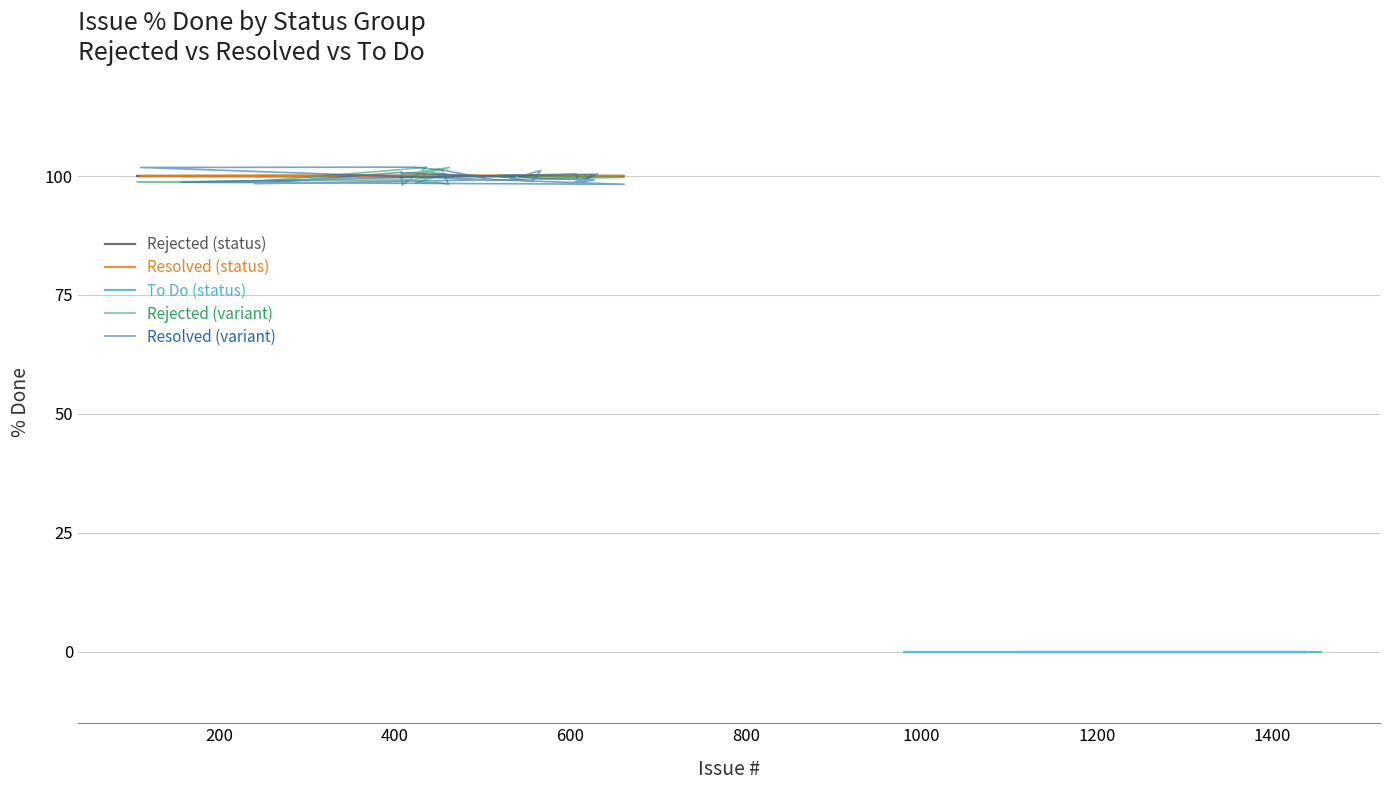

What is the average value of the Rejected series?

100